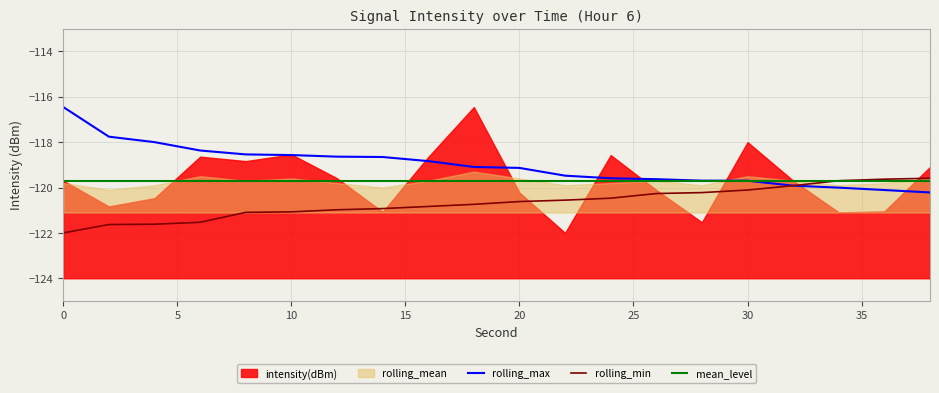

True or false: rolling_min has a value of -25.7 at 10.

False